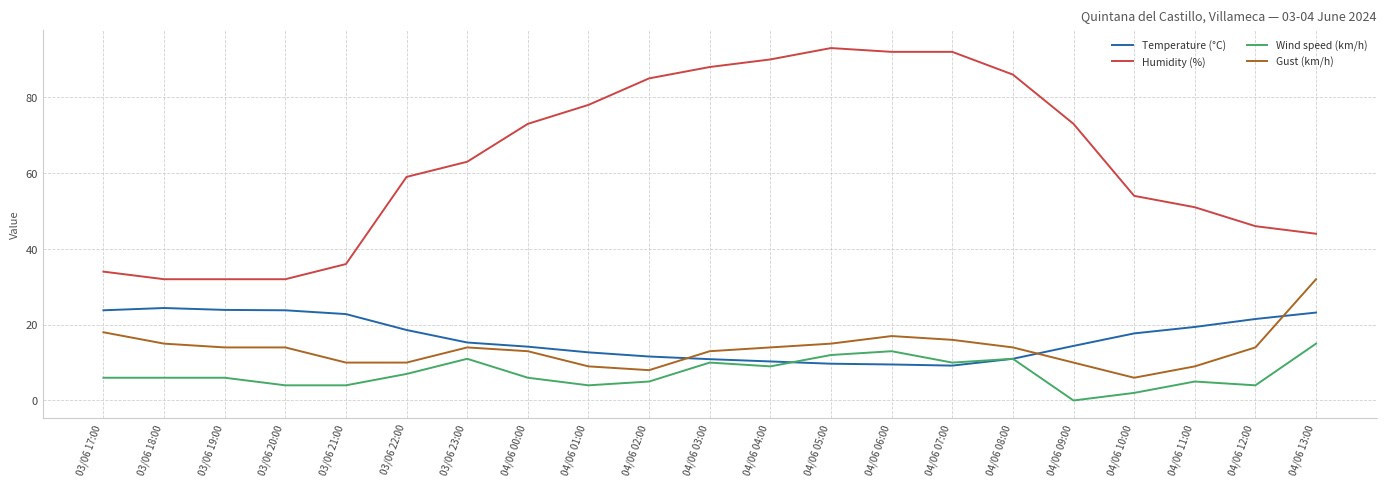

True or false: Humidity (%) and Gust (km/h) cross at least once.

False